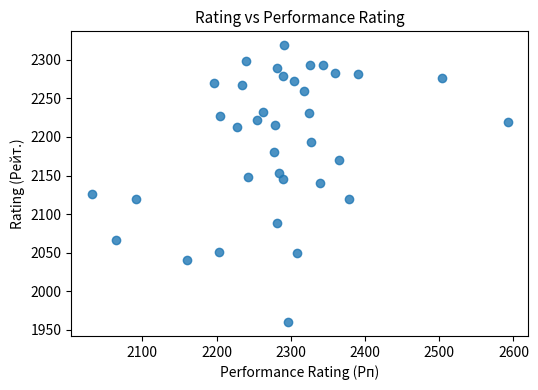

What is the range of X values (max minus min)?

560